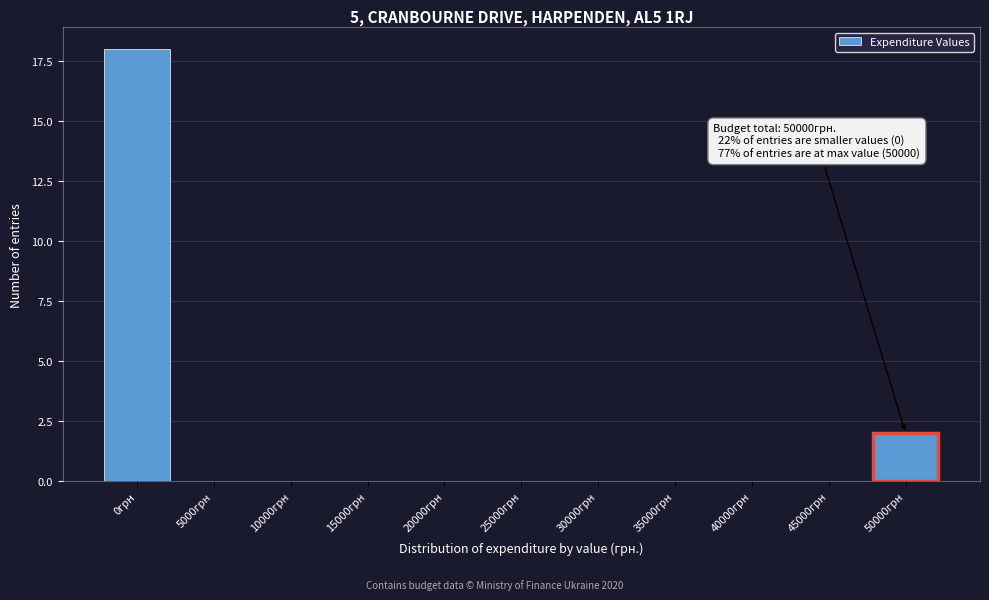

Reading left to right, list all the values displayed in this chart.

0грн=18	5000грн=0	10000грн=0	15000грн=0	20000грн=0	25000грн=0	30000грн=0	35000грн=0	40000грн=0	45000грн=0	50000грн=2